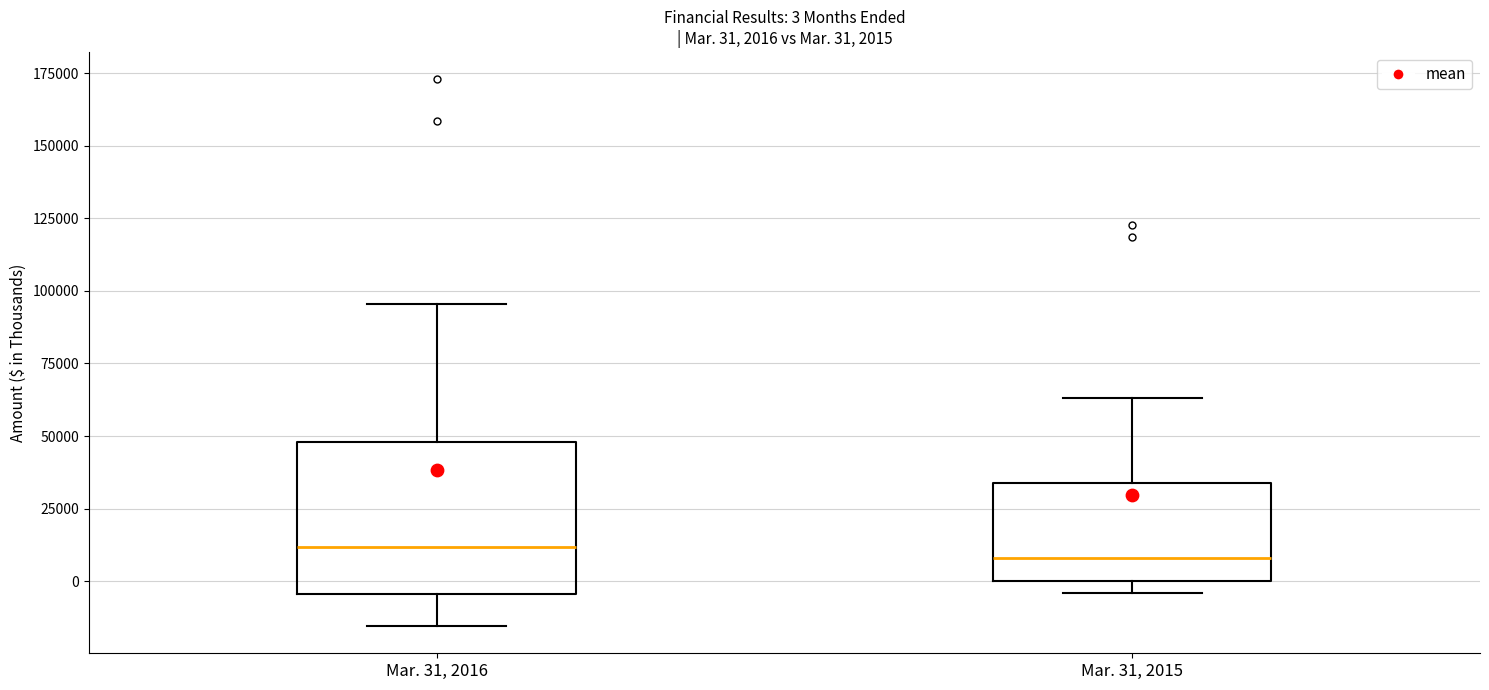

Which box is the tallest, from its lower edge to its upper edge?

Mar. 31, 2016